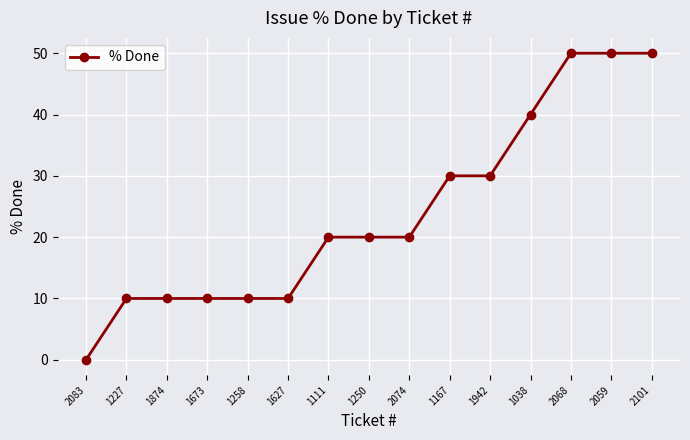

Which category has the lowest value across all series?

2083